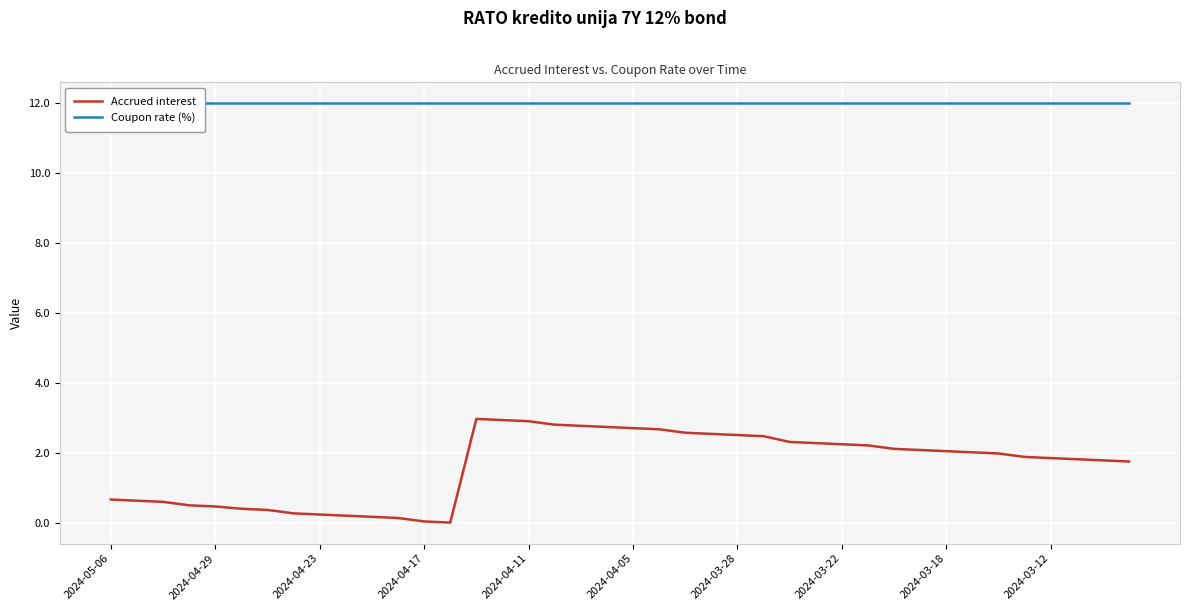

What is the highest value of the Accrued interest series?

3.0